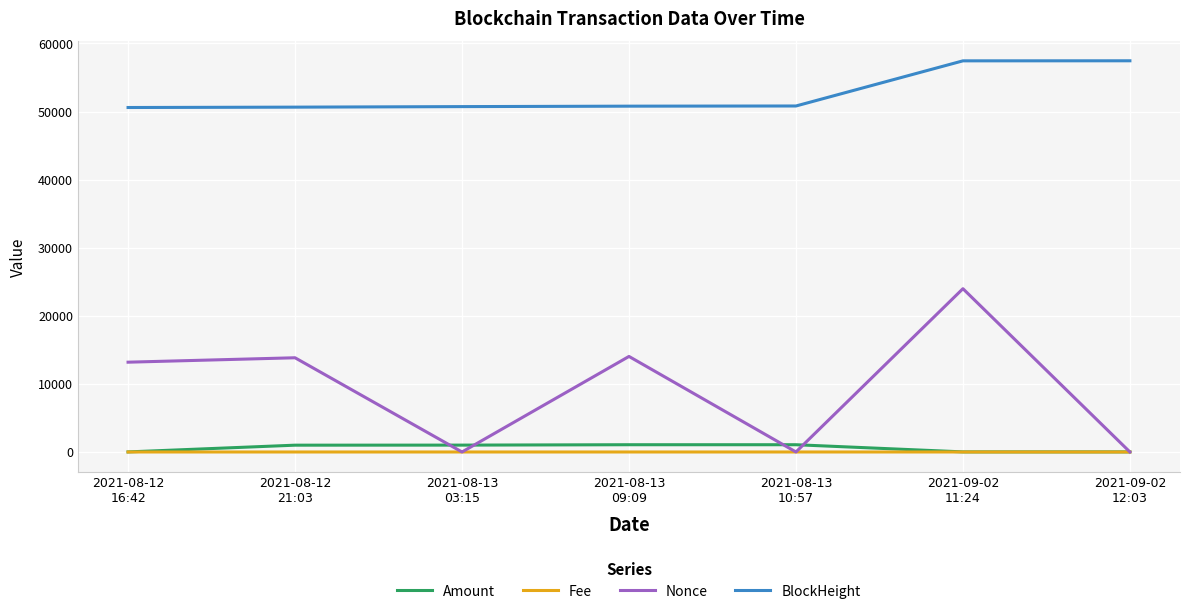

True or false: BlockHeight and Amount intersect in this chart.

False